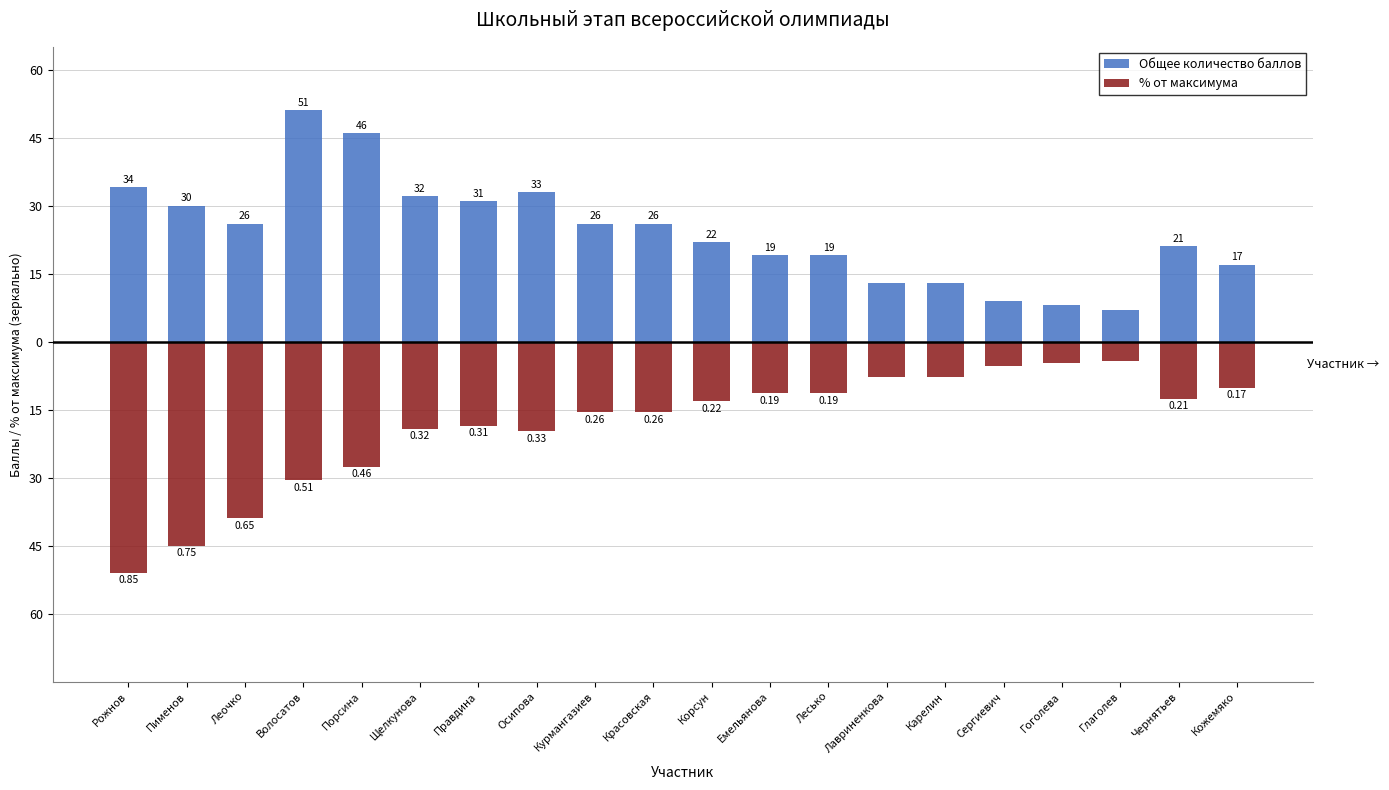

What is the label of the 1st bar from the left?

Рожнов